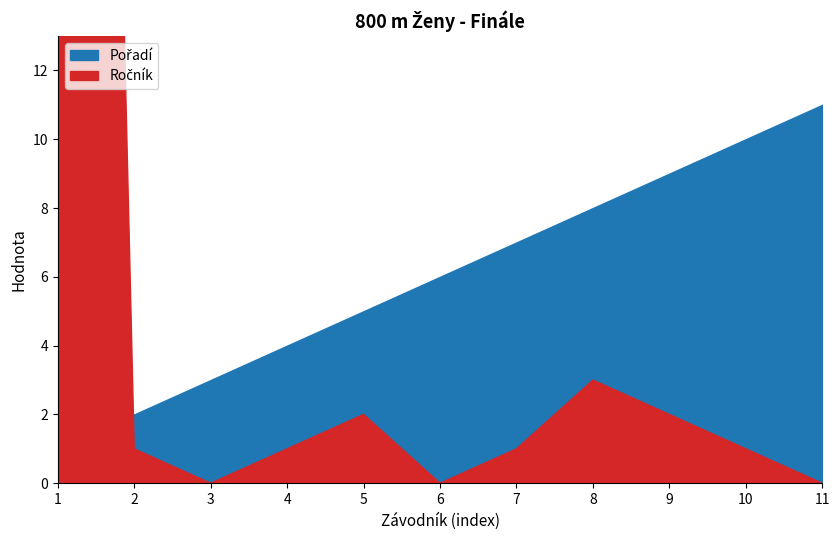

Is it true that Ročník equals 2 at Zikmundová Jana?

True